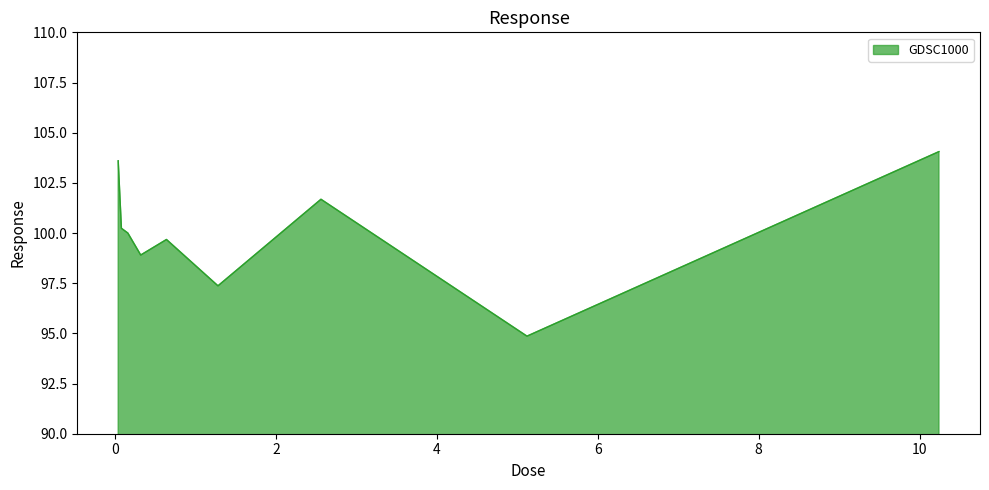

What is the difference between the maximum and minimum values?

9.2